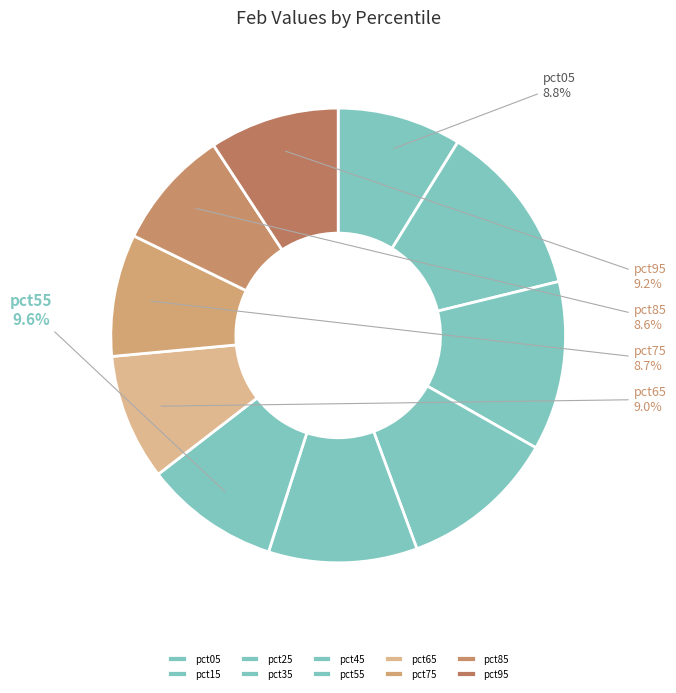

To the nearest percent, what percentage of the pie is pct75?

9%